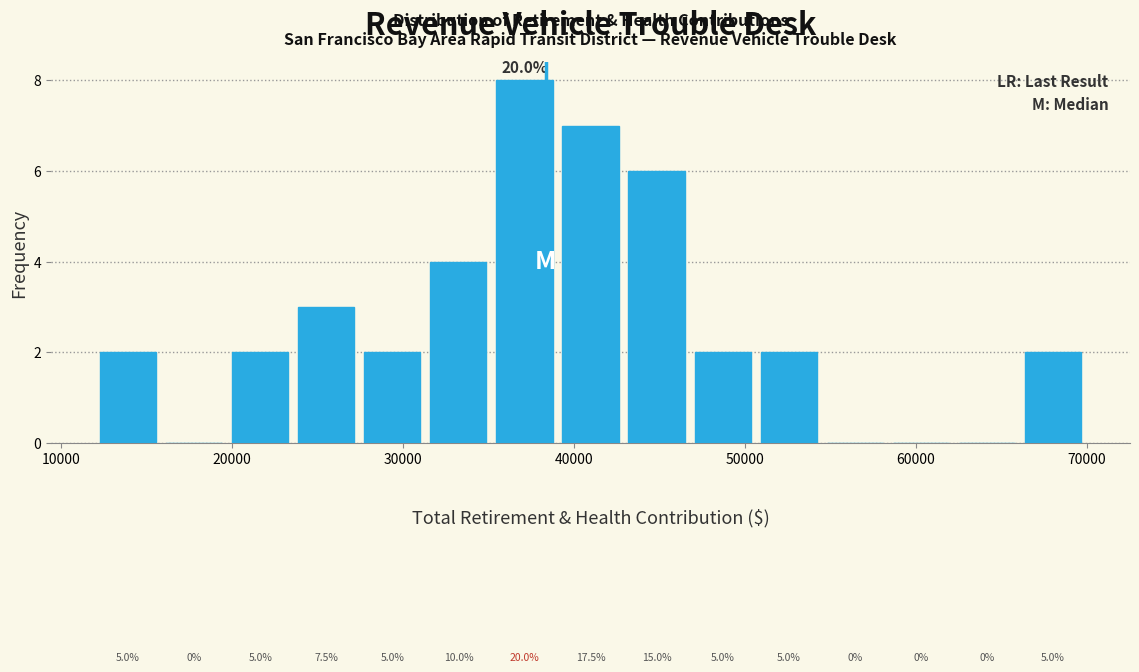

Read against the x-axis, roughly where is the centre of the tallest bar?

37000